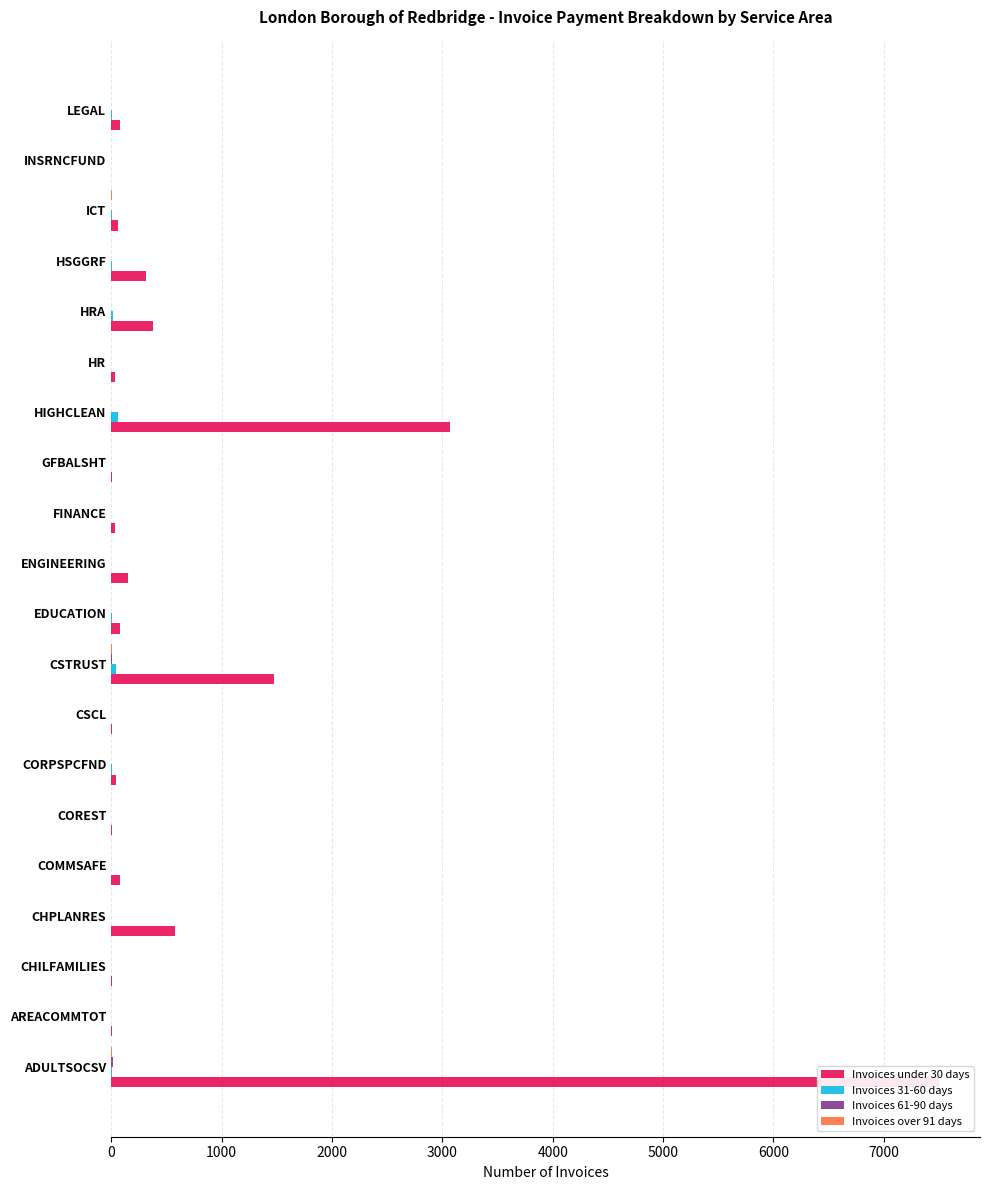

Does the chart contain stacked bars?

No